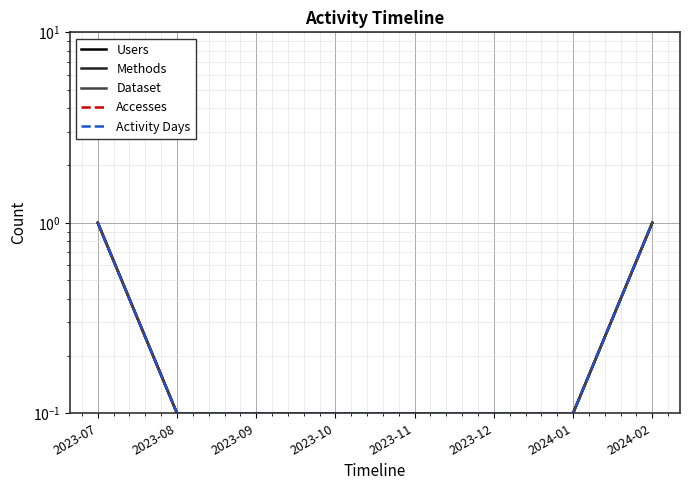

The value of Dataset at 2024-02 is 1.0. True or false?

True